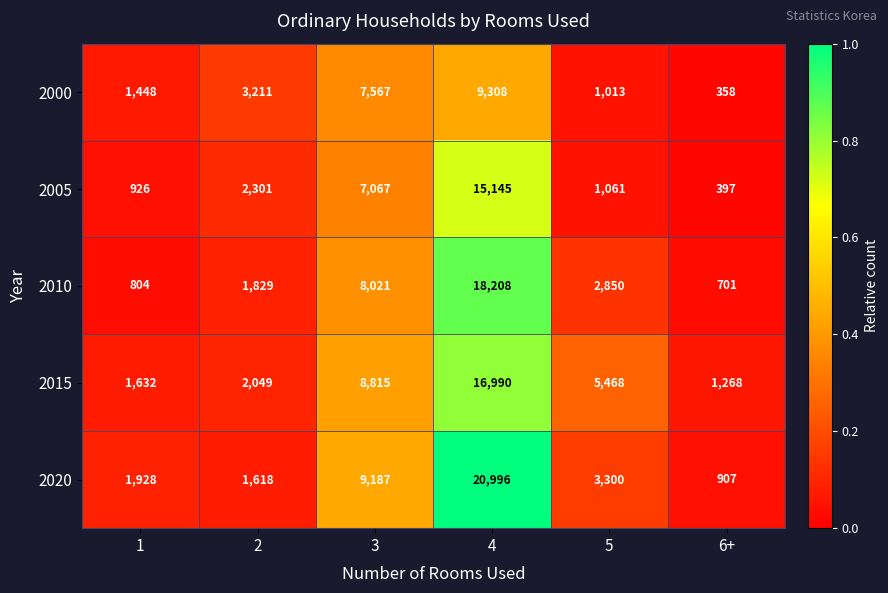

Rank the series at 6+ from lowest to highest value.

2000, 2005, 2010, 2020, 2015